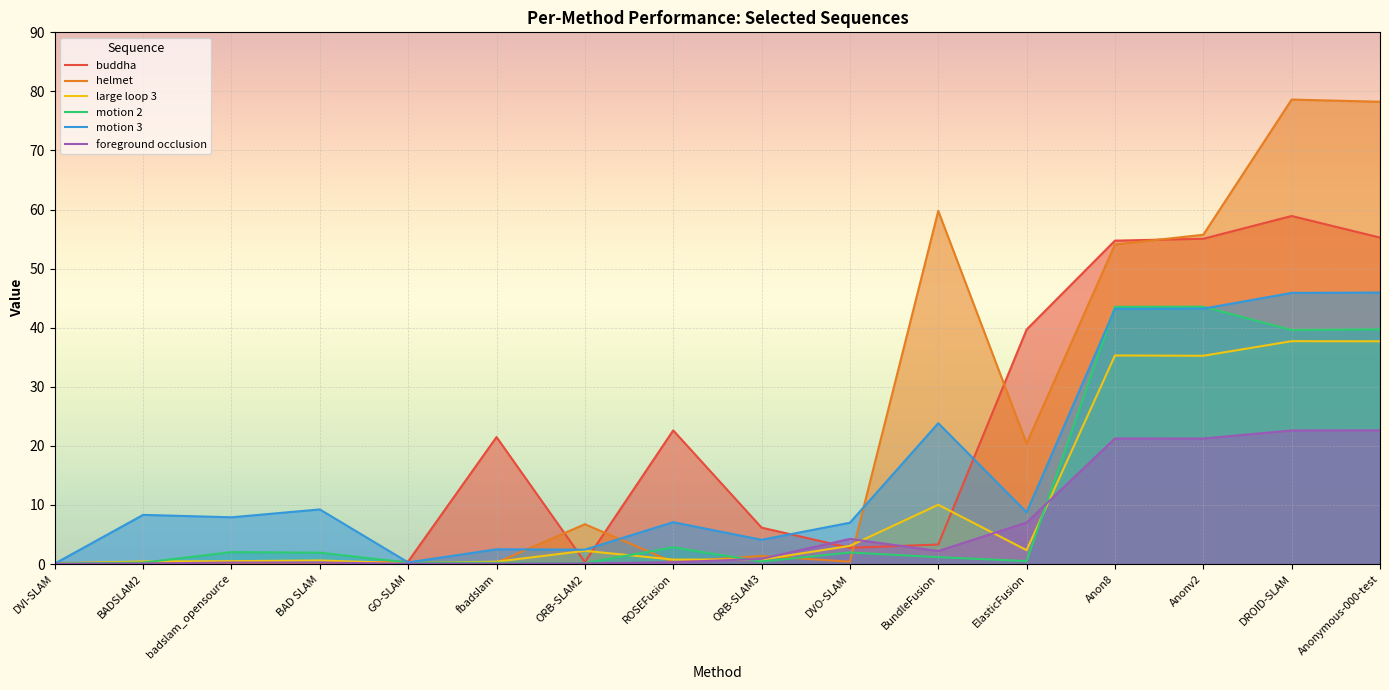

Does the chart display data point markers on the line(s)?

No